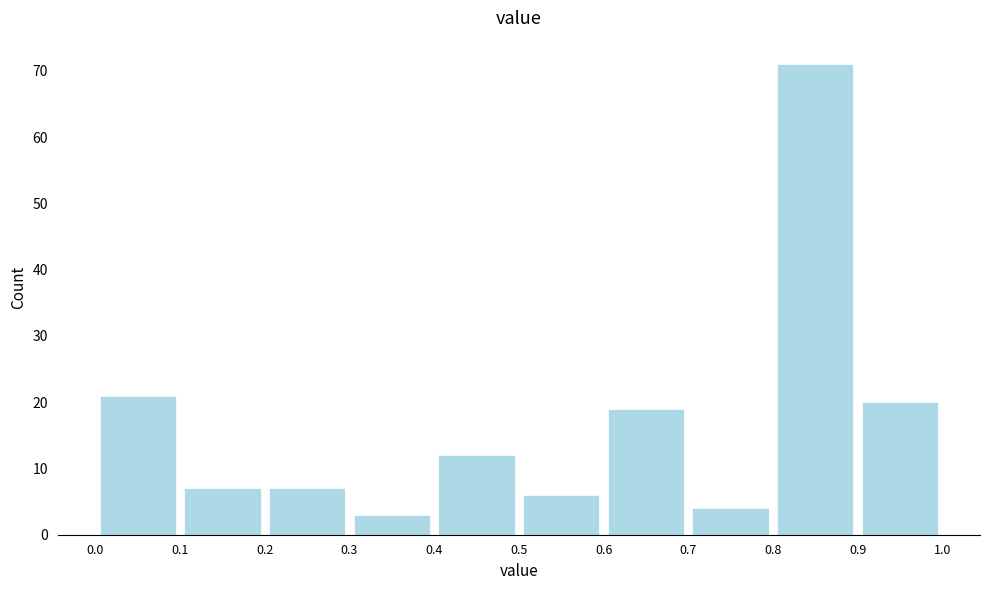

Reading left to right, transcribe this chart: for each bar, give the range it covers on the x-axis and its height. The values are not printed on the chart, so give them approximately, as read against the axis.

0.0 to 0.1: 21
0.1 to 0.2: 7
0.2 to 0.3: 7
0.3 to 0.4: 3
0.4 to 0.5: 12
0.5 to 0.6: 6
0.6 to 0.7: 19
0.7 to 0.8: 4
0.8 to 0.9: 71
0.9 to 1.0: 20